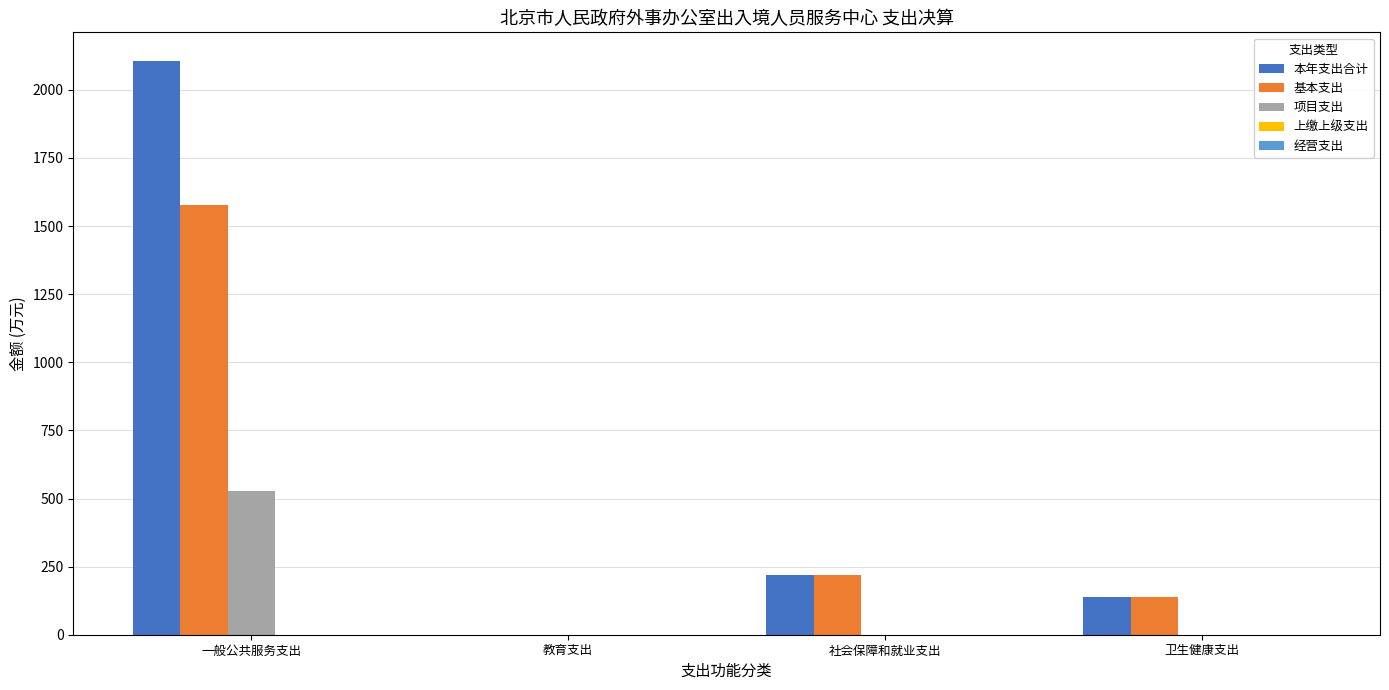

What is the approximate value of 基本支出 at 社会保障和就业支出?

218.5